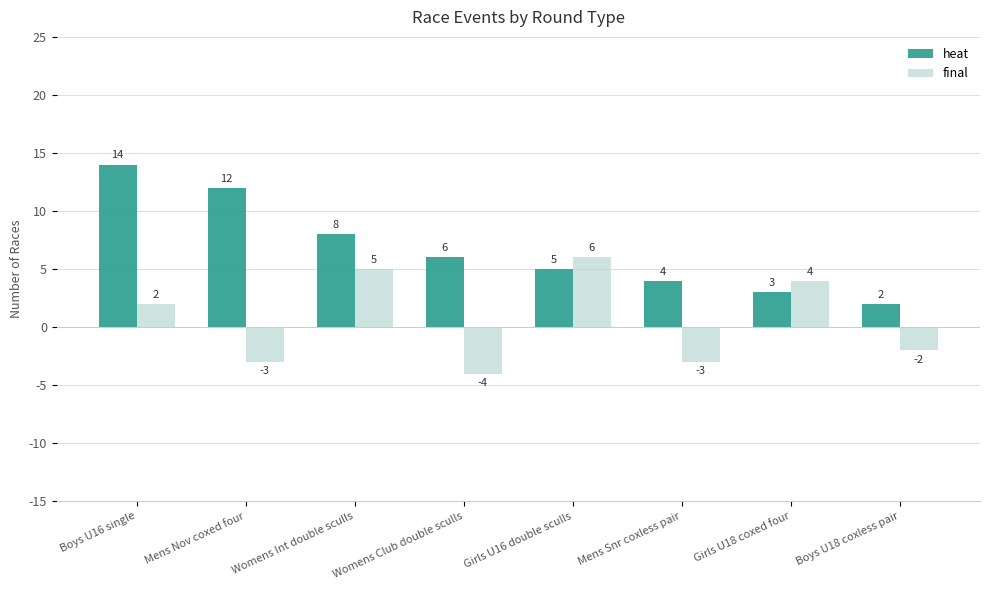

Which label corresponds to the smallest value in the chart?

Womens Club double sculls